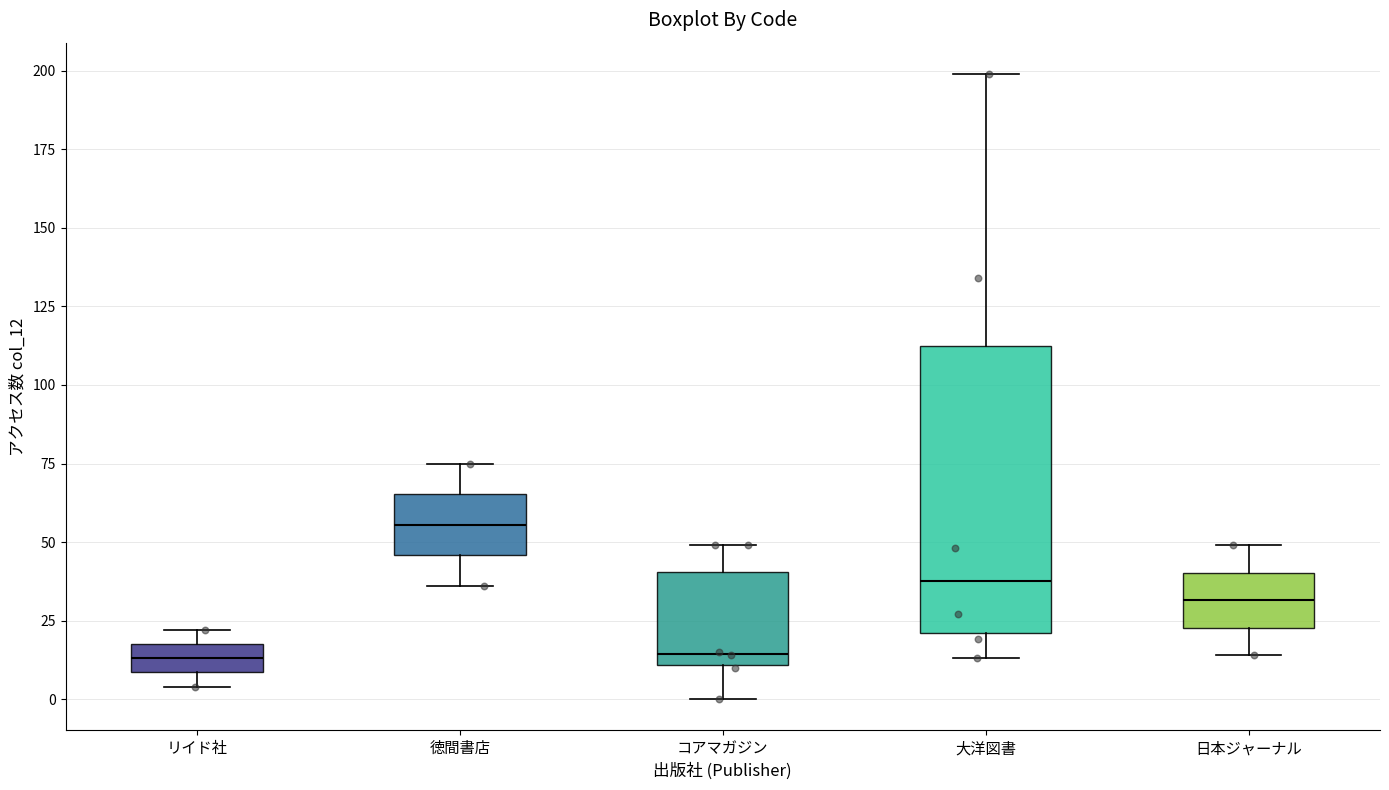

Where does the lower whisker of the box for 徳間書店 end on the y-axis? The values are not printed on the chart, so give them approximately, as read against the axis.

35